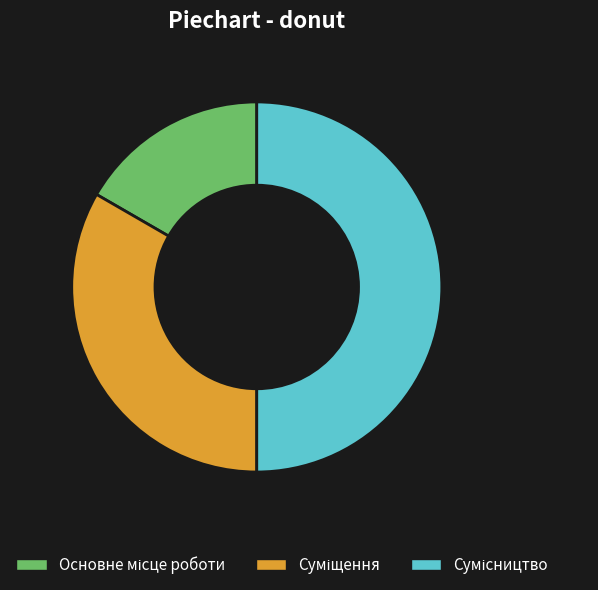

To the nearest percent, what percentage of the pie is Сумісництво?

50%